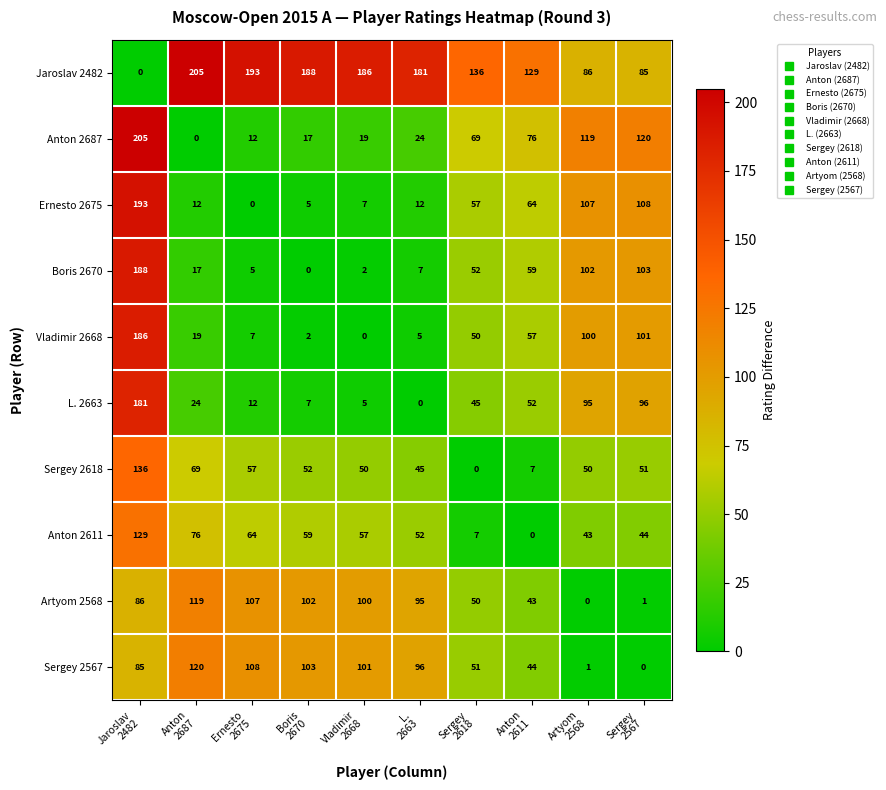

What is the maximum value shown in the chart?

205